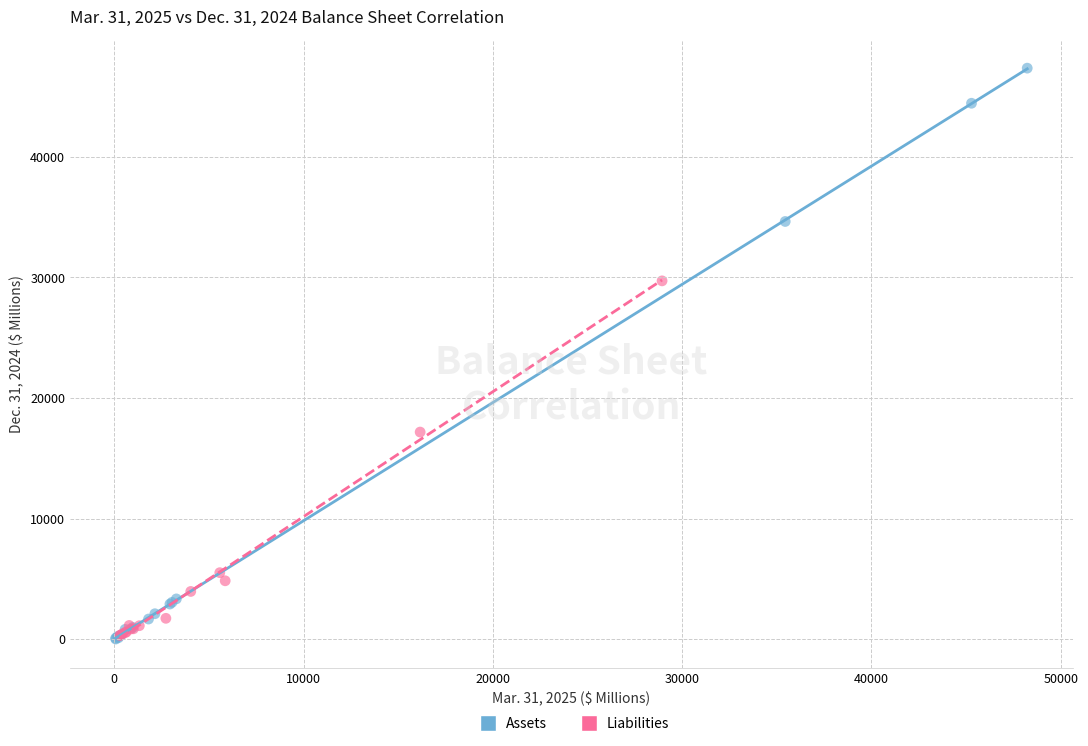

What are all the series names shown in the legend?

Assets, Liabilities